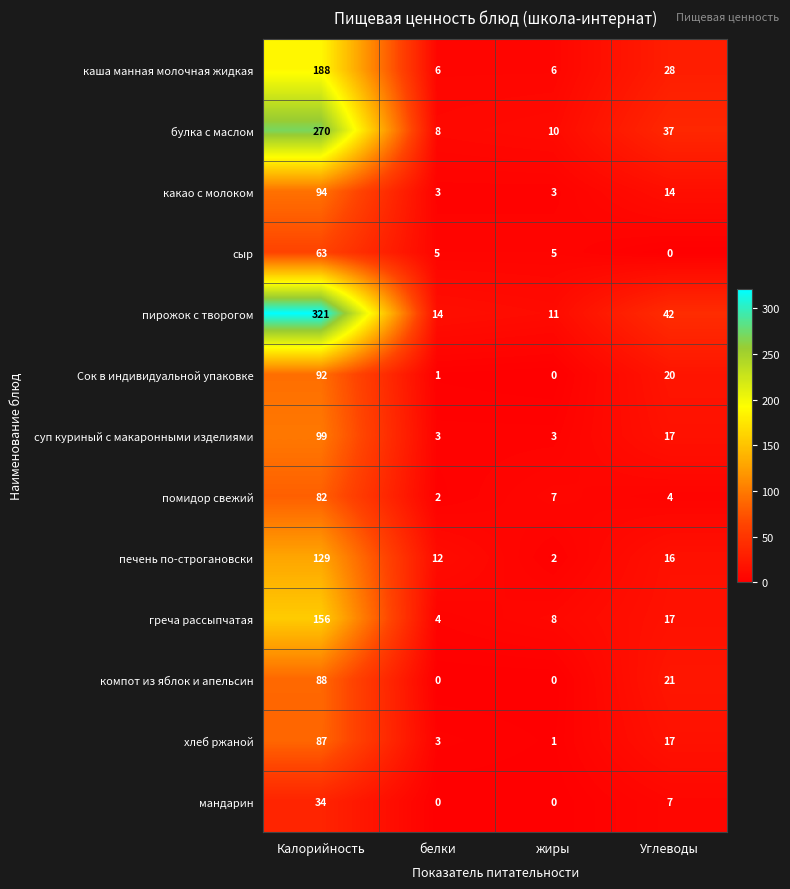

What is the difference between the maximum and minimum values in the компот из яблок и апельсин series?

88